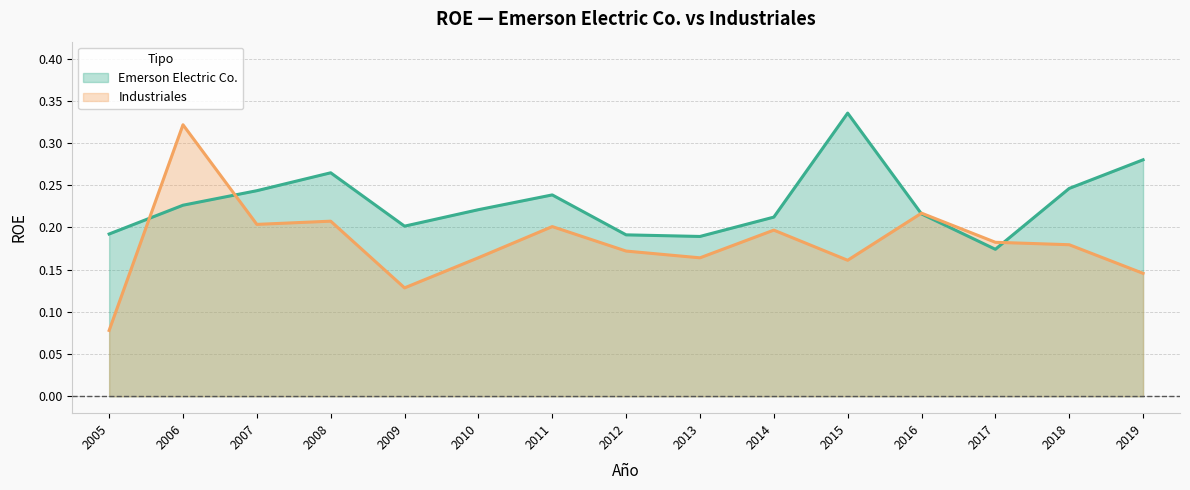

Reading left to right, extract all data points from this chart.

Emerson Electric Co.: 0.2	0.2	0.2	0.3	0.2	0.2	0.2	0.2	0.2	0.2	0.3	0.2	0.2	0.2	0.3
Industriales: 0.1	0.3	0.2	0.2	0.1	0.2	0.2	0.2	0.2	0.2	0.2	0.2	0.2	0.2	0.1